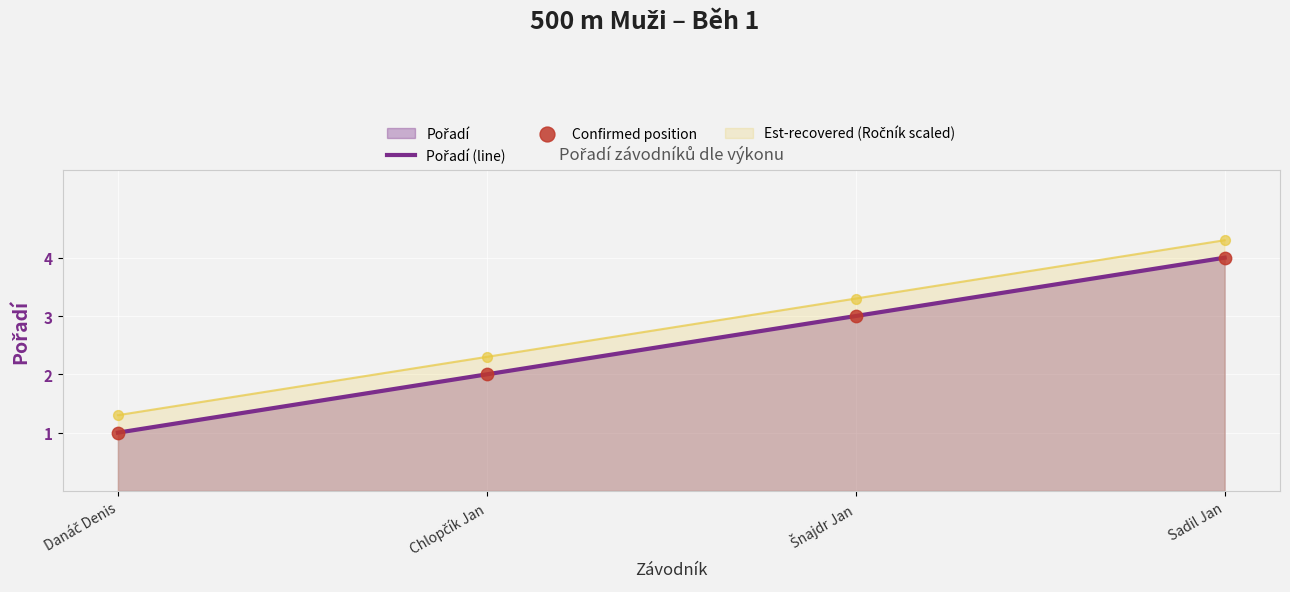

What is the minimum value shown in the chart?

1.0